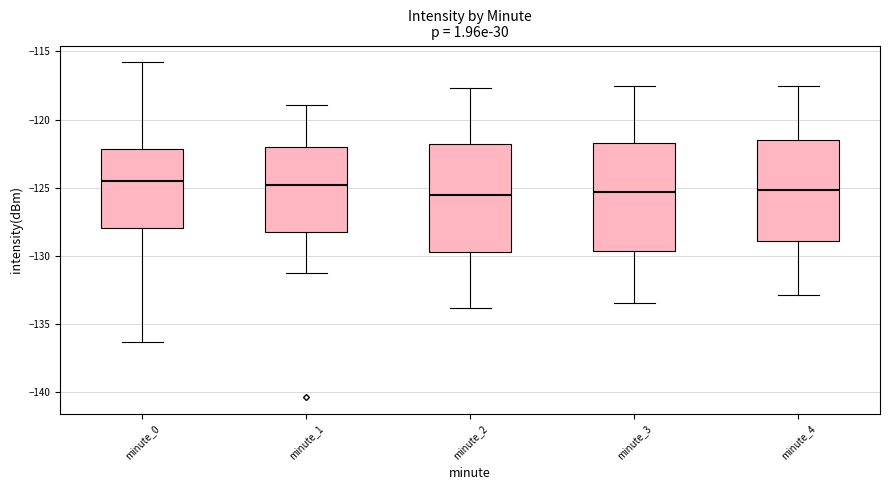

Reading left to right, transcribe this box plot: for each box, give where its median line is, the range the box spans, and where its two whiskers end, as read against the y-axis. The values are not printed on the chart, so give them approximately, as read against the axis.

minute_0: median -124.5, box -128.0 to -122.0, whiskers -136.5 to -116.0
minute_1: median -125.0, box -128.0 to -122.0, whiskers -131.0 to -119.0
minute_2: median -125.5, box -129.5 to -122.0, whiskers -134.0 to -117.5
minute_3: median -125.5, box -129.5 to -121.5, whiskers -133.5 to -117.5
minute_4: median -125.0, box -129.0 to -121.5, whiskers -133.0 to -117.5